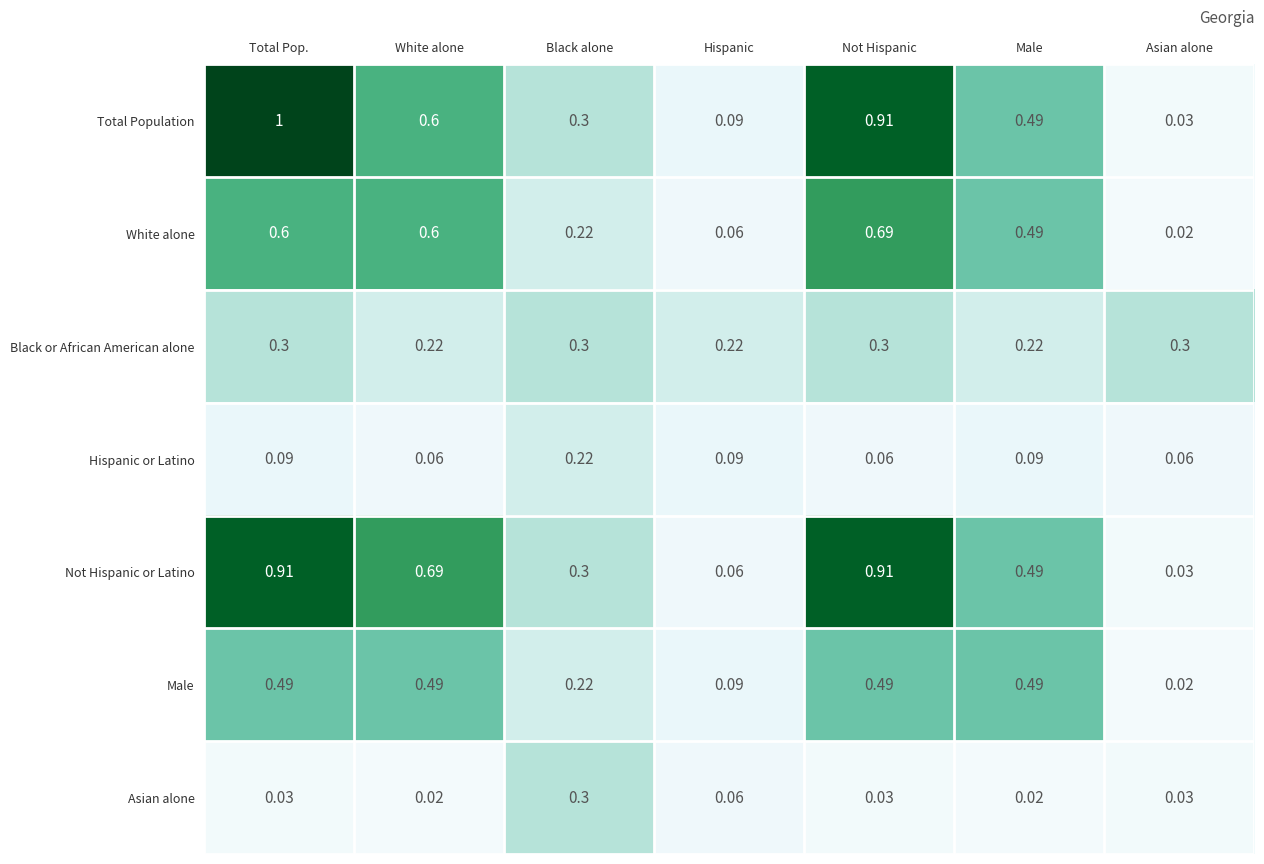

Which series has the largest range (max minus min)?

Total Population